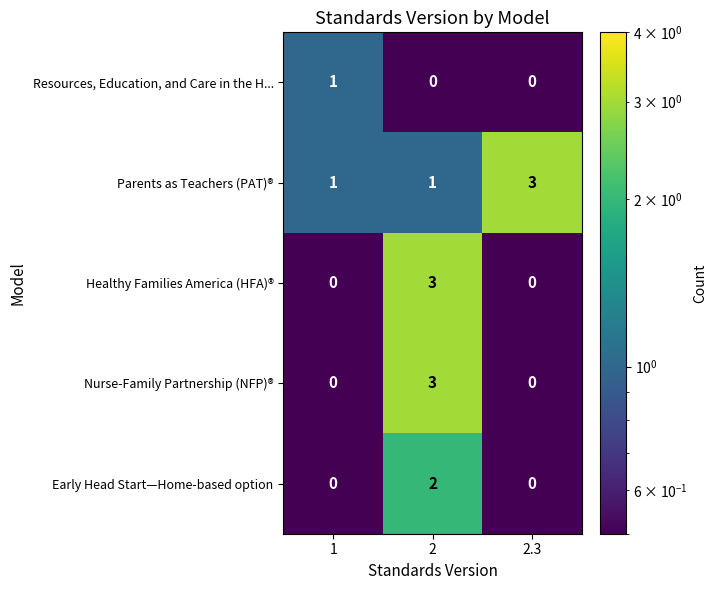

What is the spread (max minus min) of values at 2.3?

3